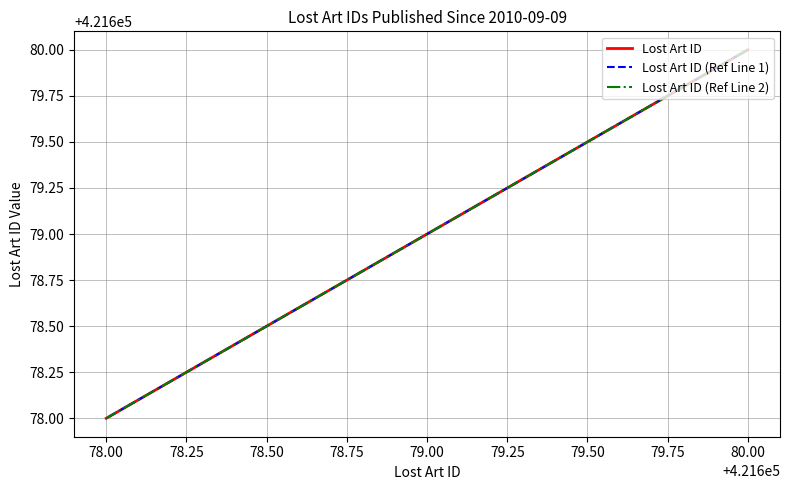

Which series has the widest spread of values?

Lost Art ID